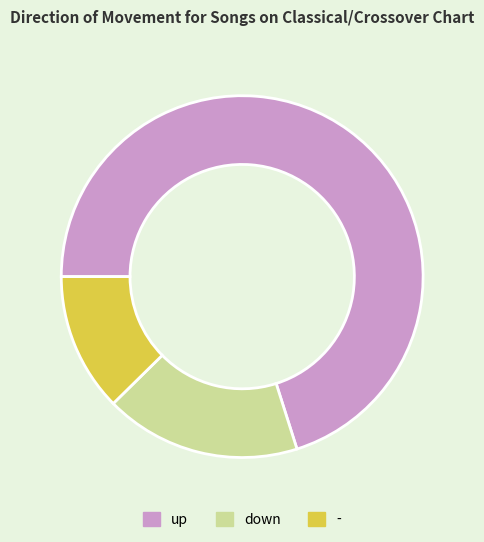

Which slice is the smallest?

-